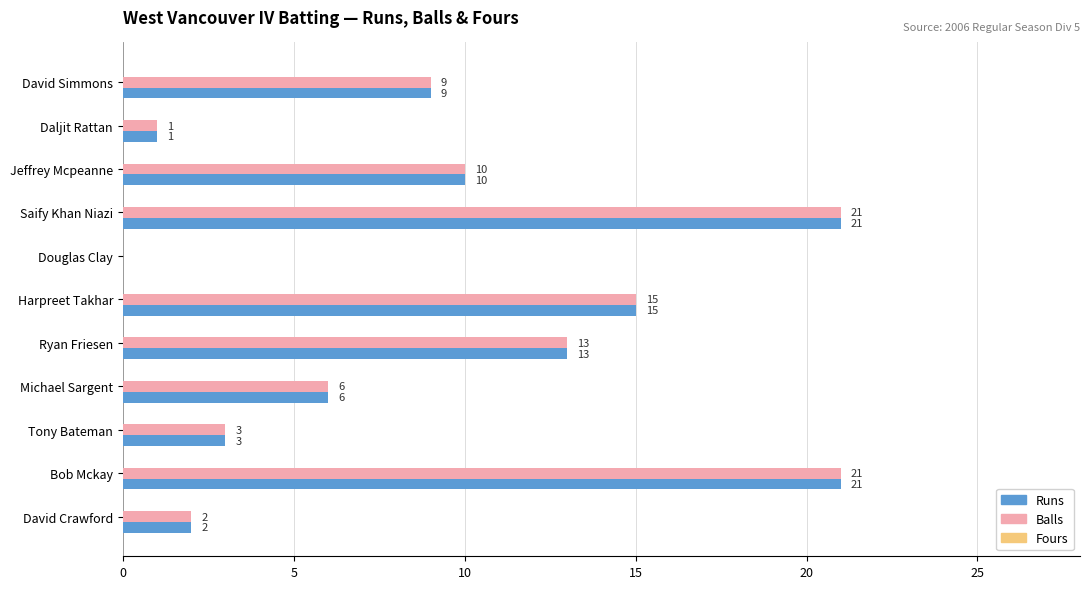

The Balls series shows 10 at Jeffrey Mcpeanne. True or false?

True